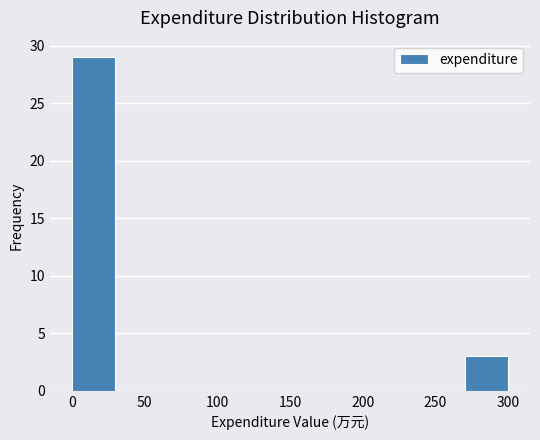

What is the height of the bar covering 270 to 300 on the x-axis? Neither the bar edges nor the heights are printed on the chart, so give them approximately, as read against the axes.

3